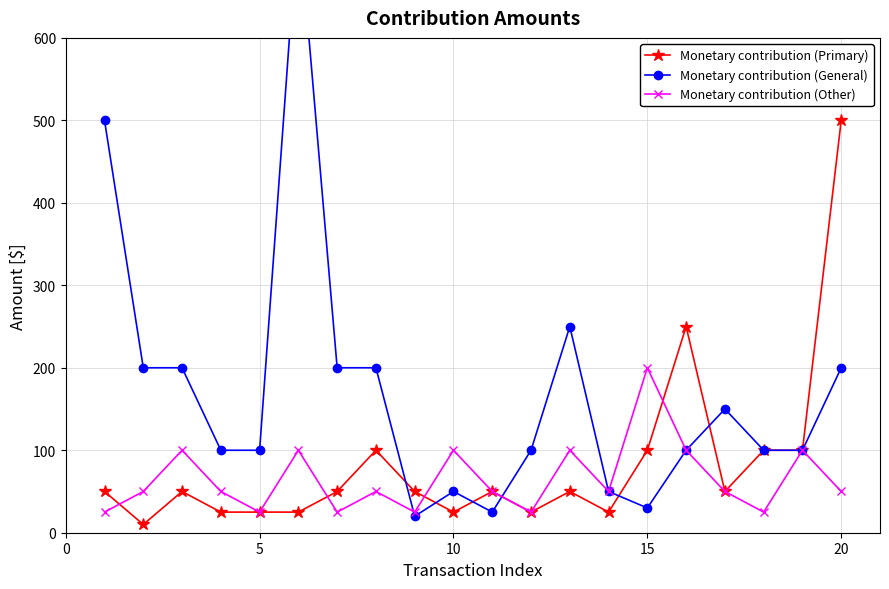

At which label does Monetary contribution (Primary) reach its peak?

20